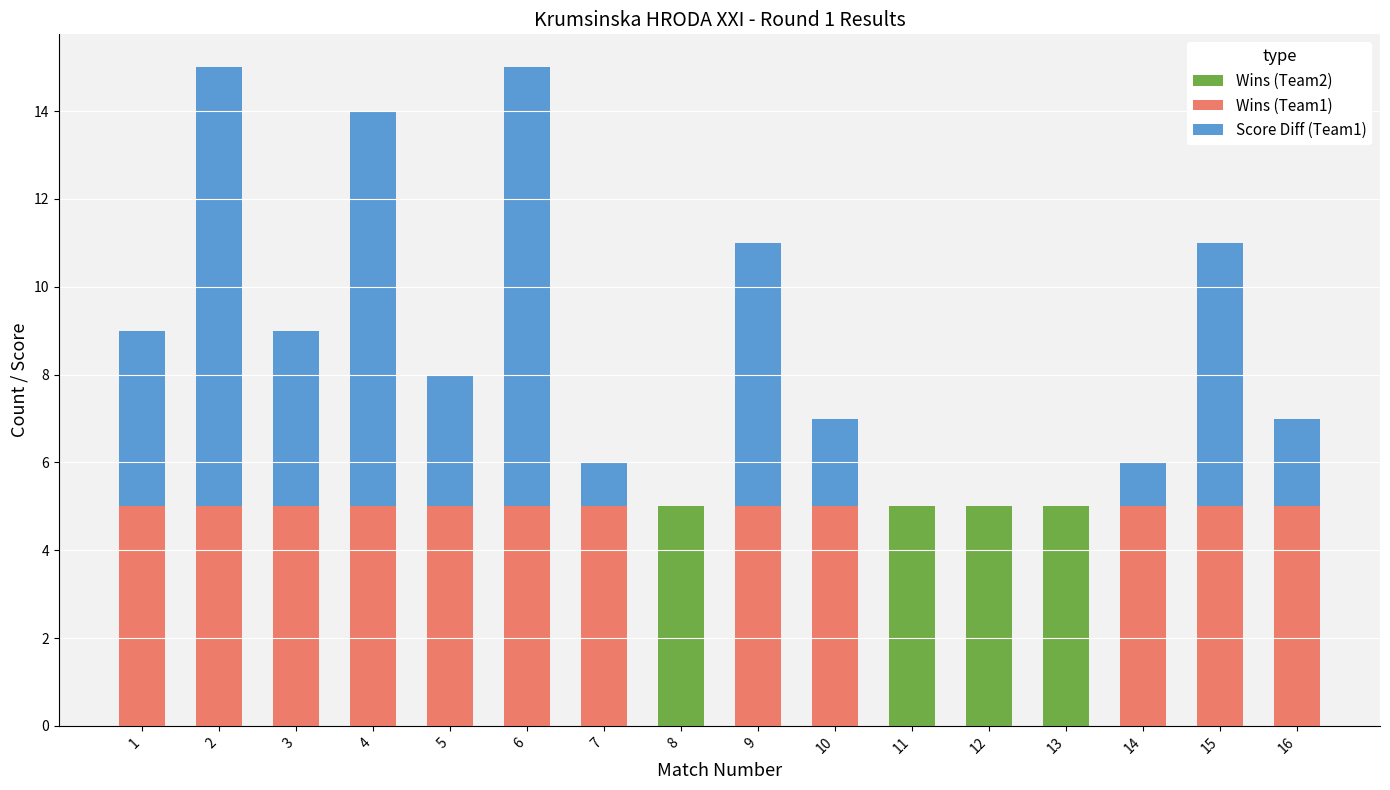

True or false: Wins (Team2) has a value of 0 at 15.

True